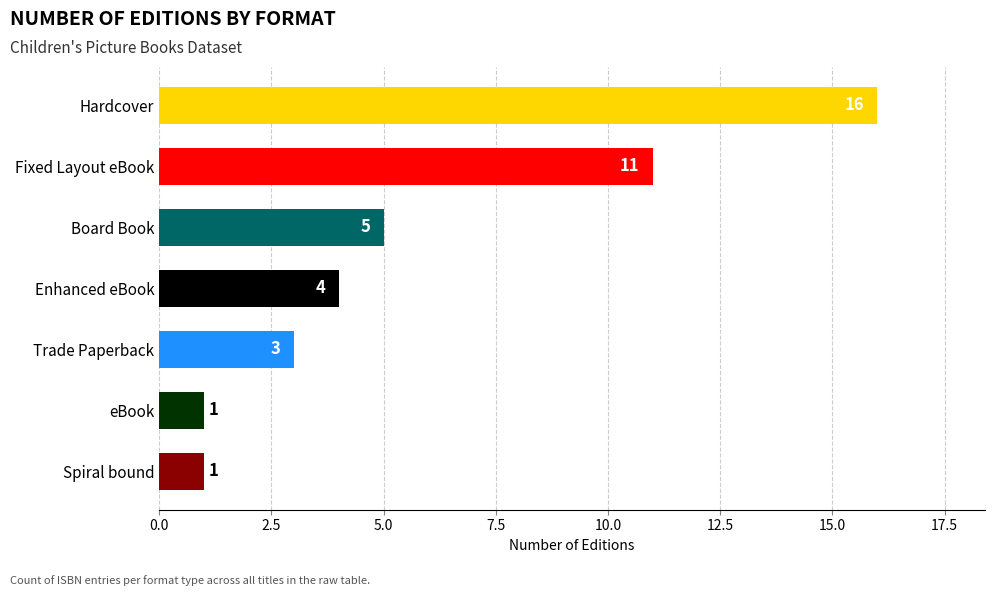

Approximately how many times larger is the value at Spiral bound compared to Trade Paperback?

0.3